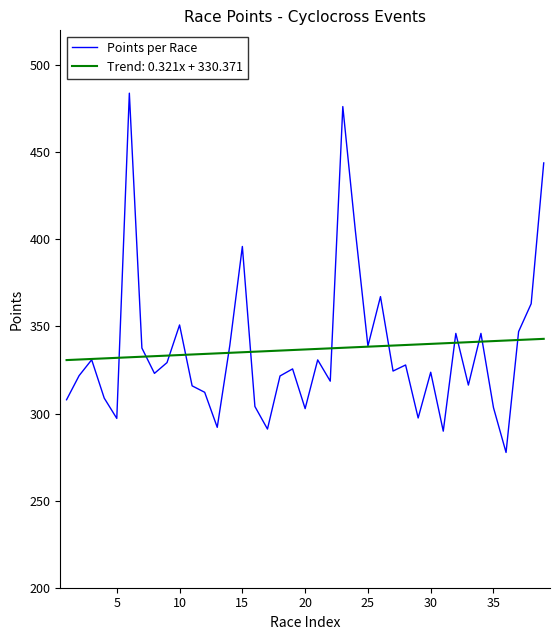

What is the greatest value displayed?

483.9